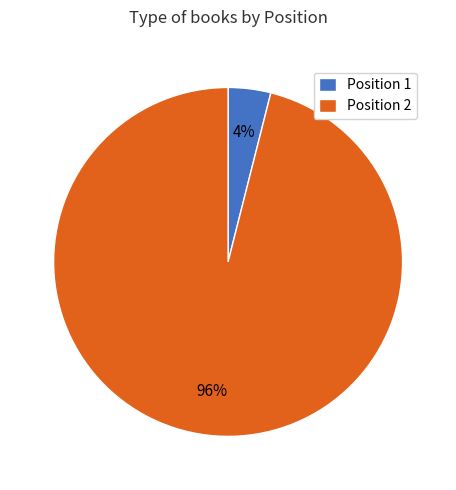

Combined, do Position 1 and Position 2 account for over 50%?

Yes